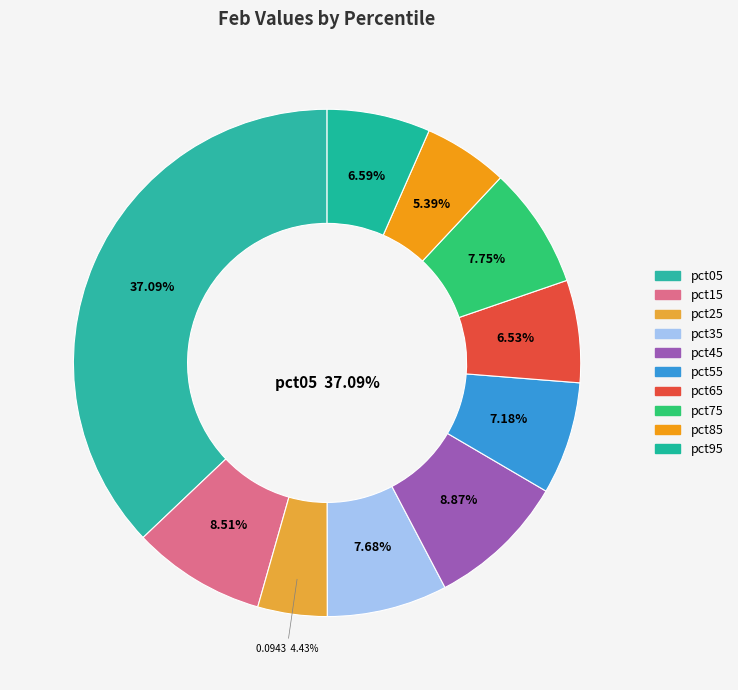

The pct85 slice represents 1% of the pie. True or false?

False